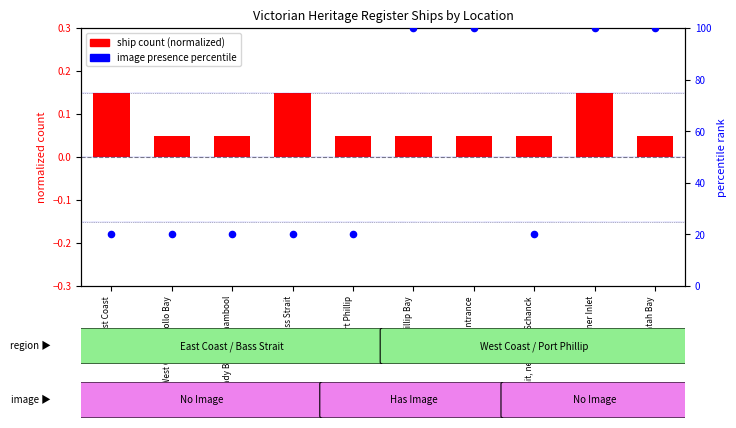

Which series has the largest total across all categories?

image presence percentile